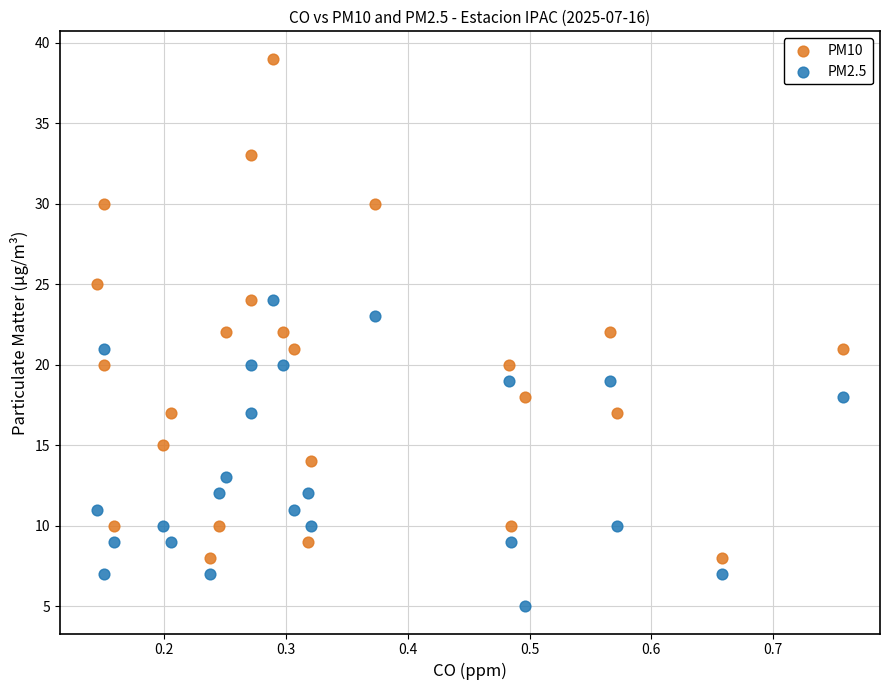

Which series reaches the maximum Y coordinate?

PM10